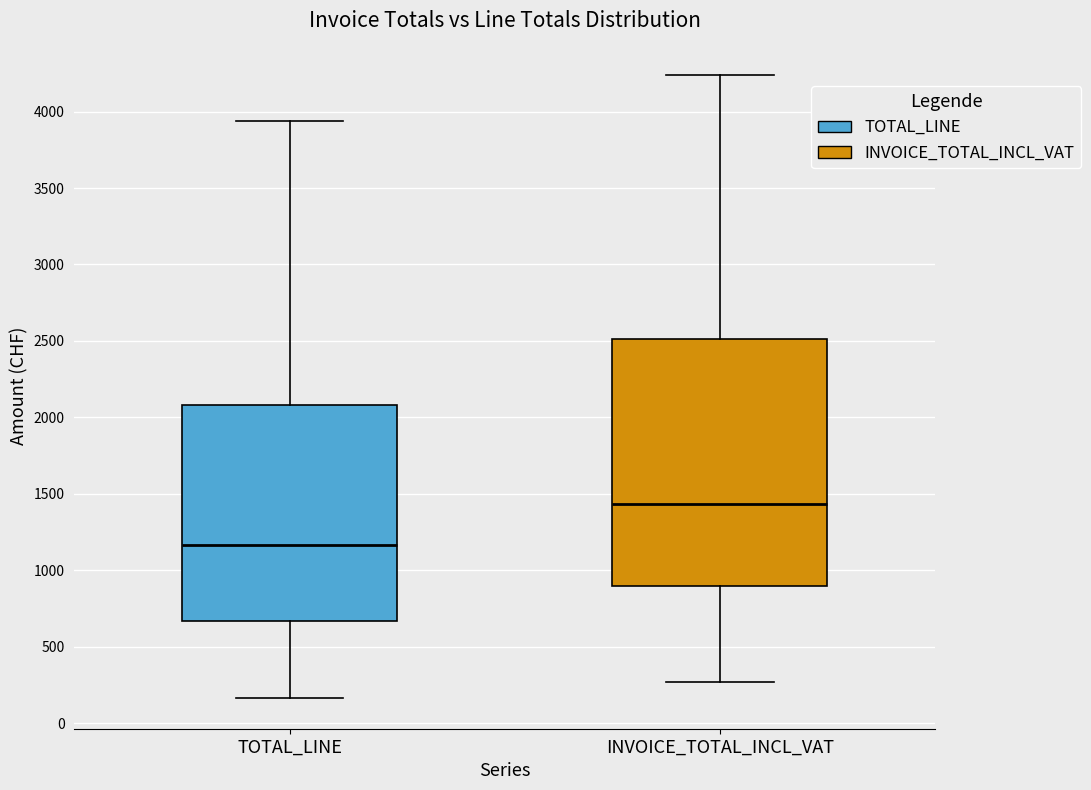

Reading left to right, transcribe this box plot: for each box, give where its median line is, the range the box spans, and where its two whiskers end, as read against the y-axis. The values are not printed on the chart, so give them approximately, as read against the axis.

TOTAL_LINE: median 1150, box 650 to 2100, whiskers 150 to 3950
INVOICE_TOTAL_INCL_VAT: median 1450, box 900 to 2500, whiskers 250 to 4250